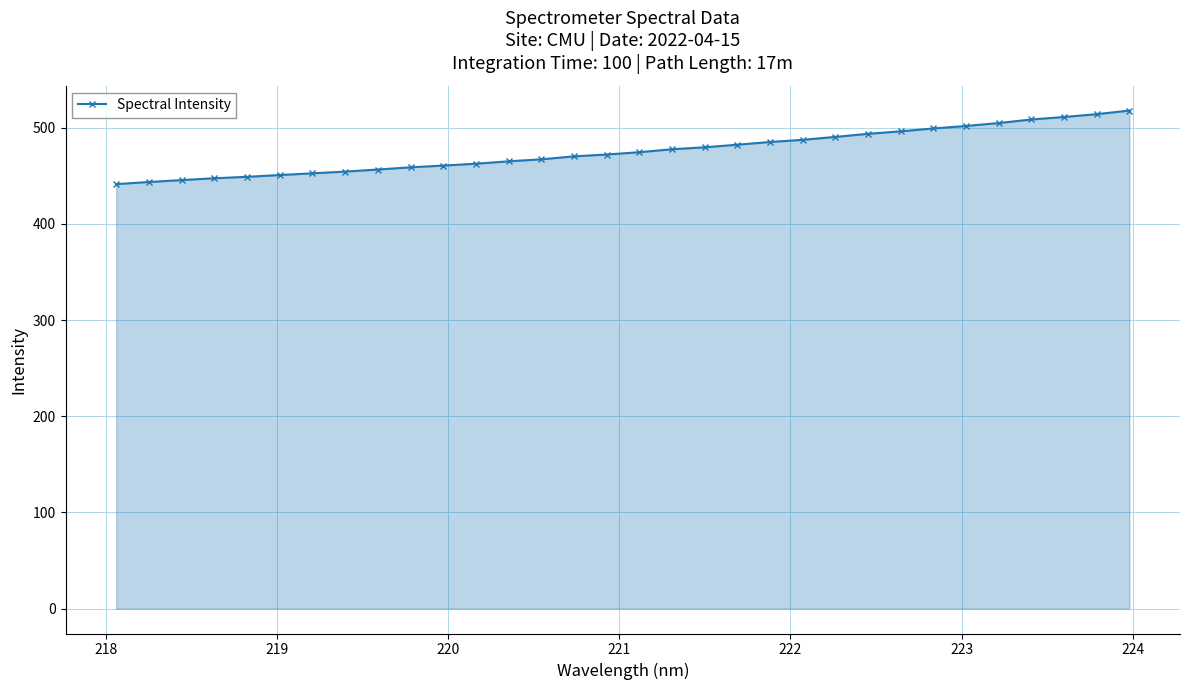

What is the difference between the maximum and second lowest values?

74.3